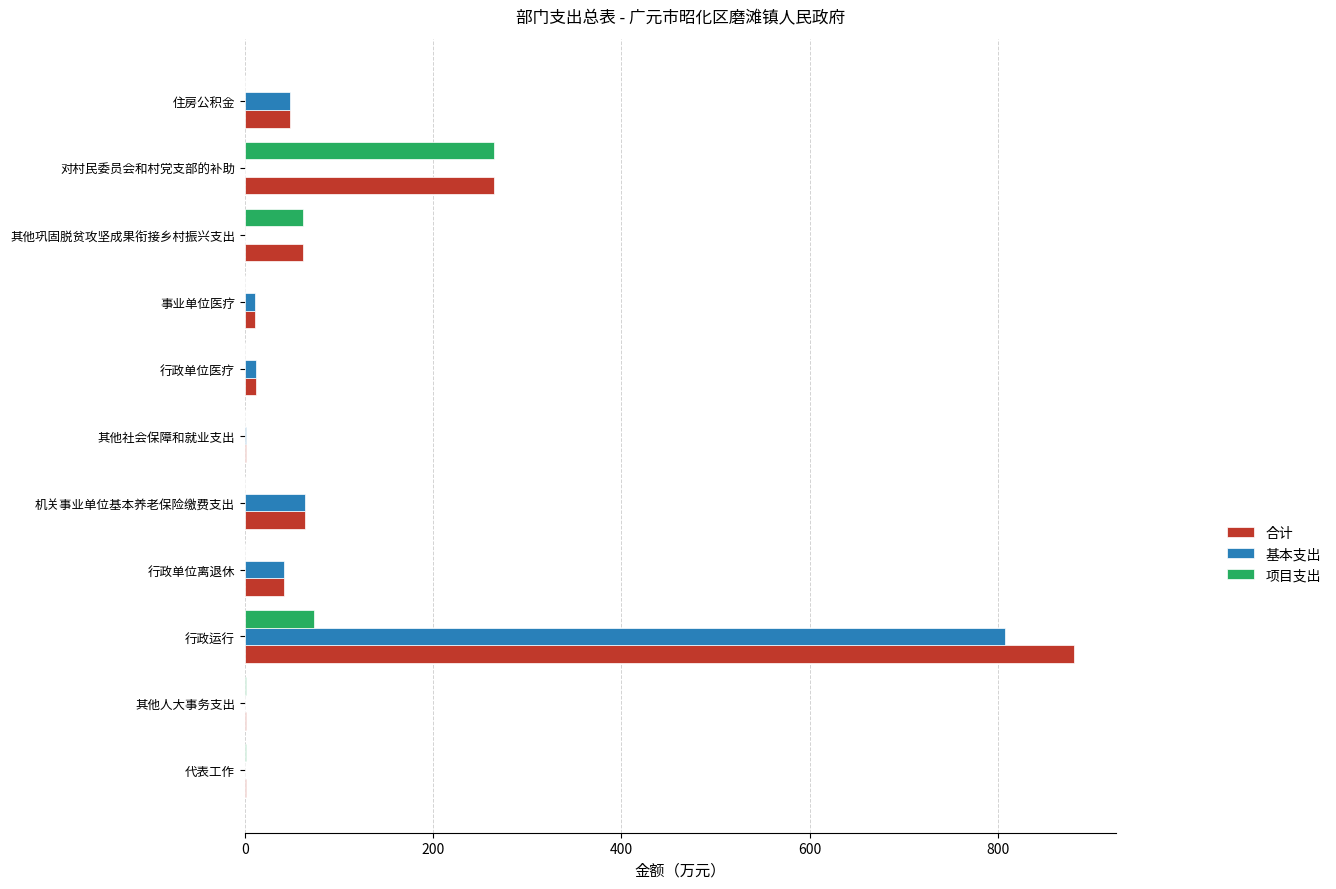

Which series has the largest total across all categories?

合计